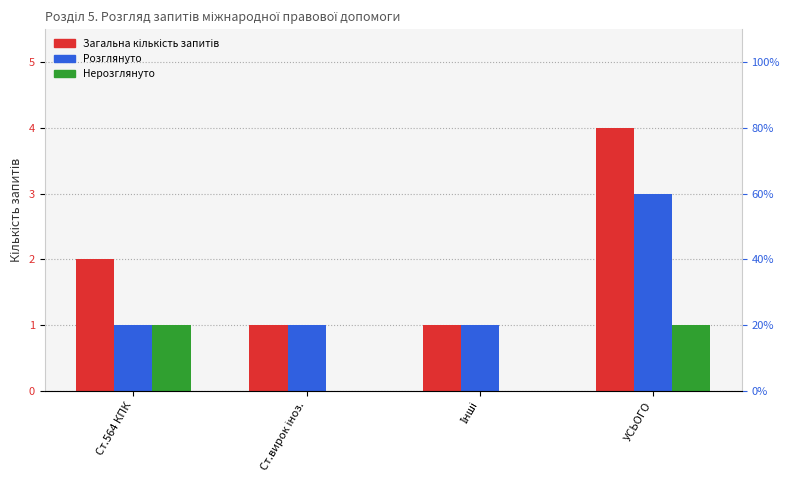

What is the value of the Загальна кількість запитів bar at the 1st from the left?

2